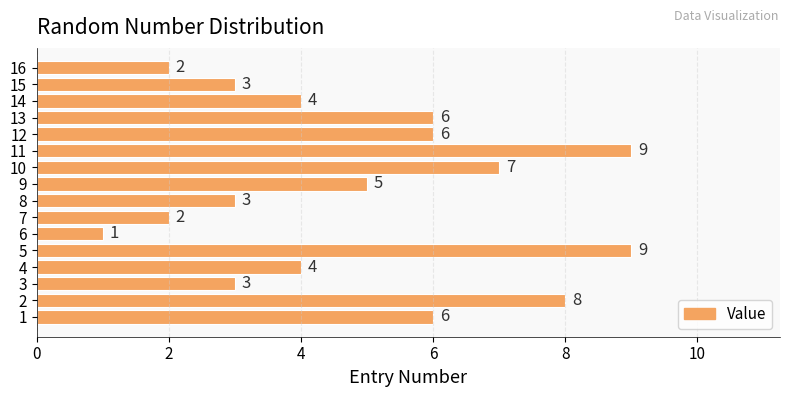

Which label corresponds to the smallest value in the chart?

6